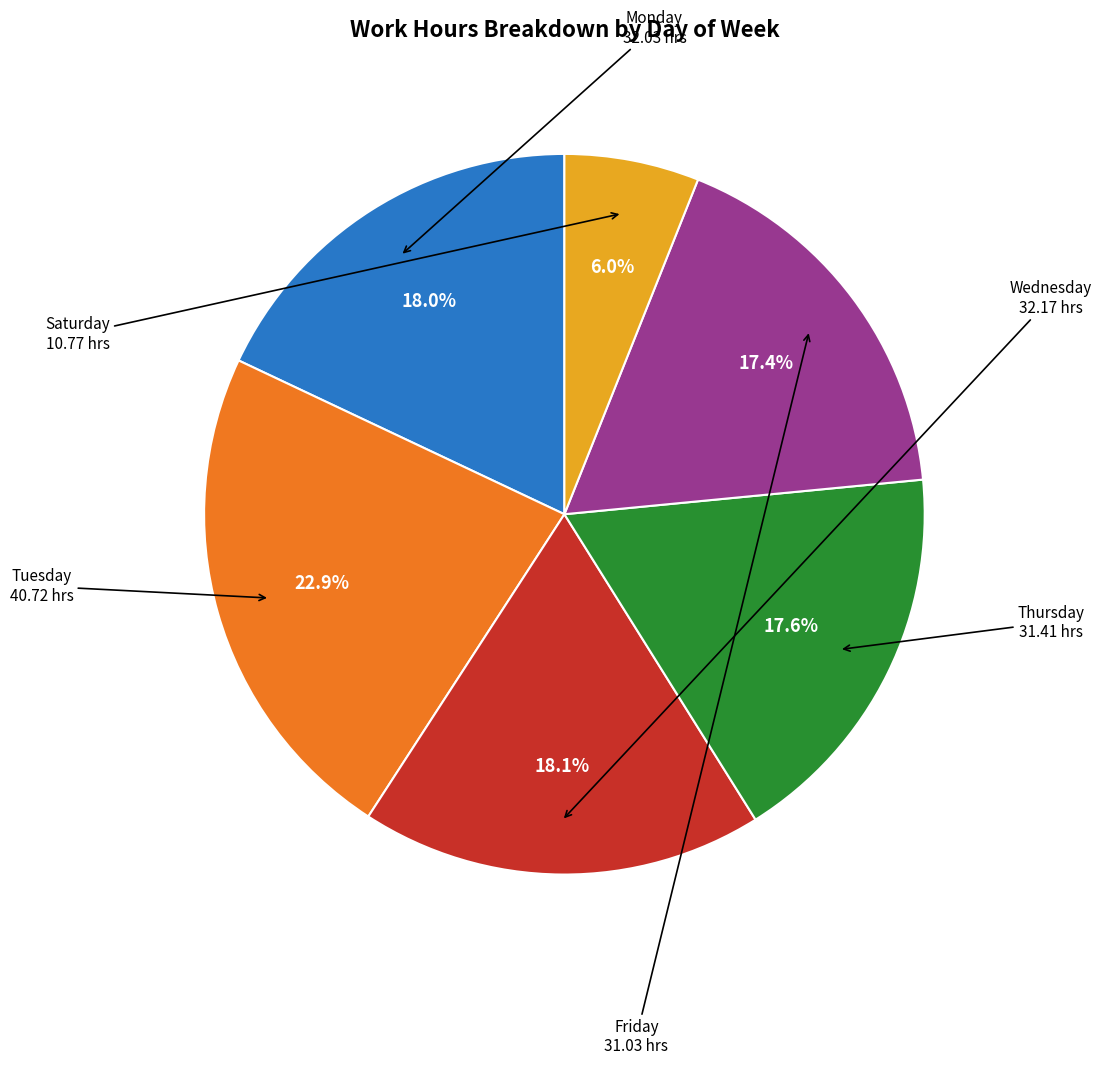

What is the ratio of the value at Friday to the value at Wednesday?

1.0